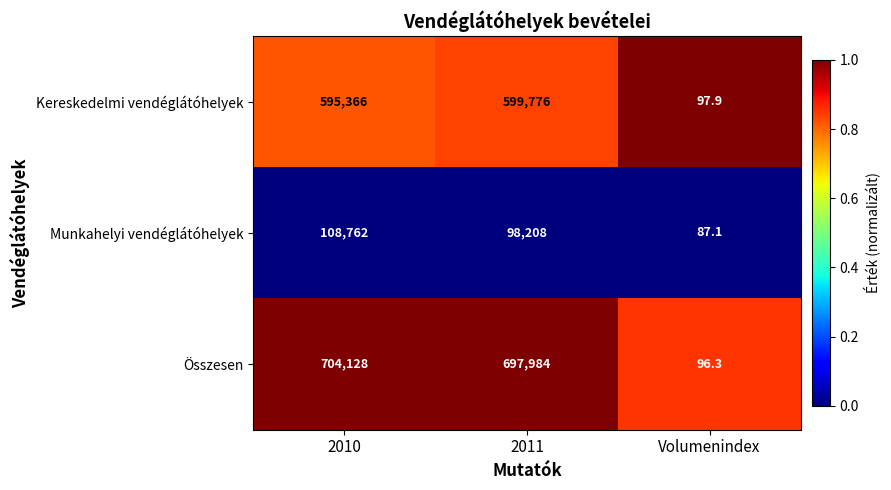

The value of Munkahelyi vendéglátóhelyek at Volumenindex is 87.1. True or false?

True